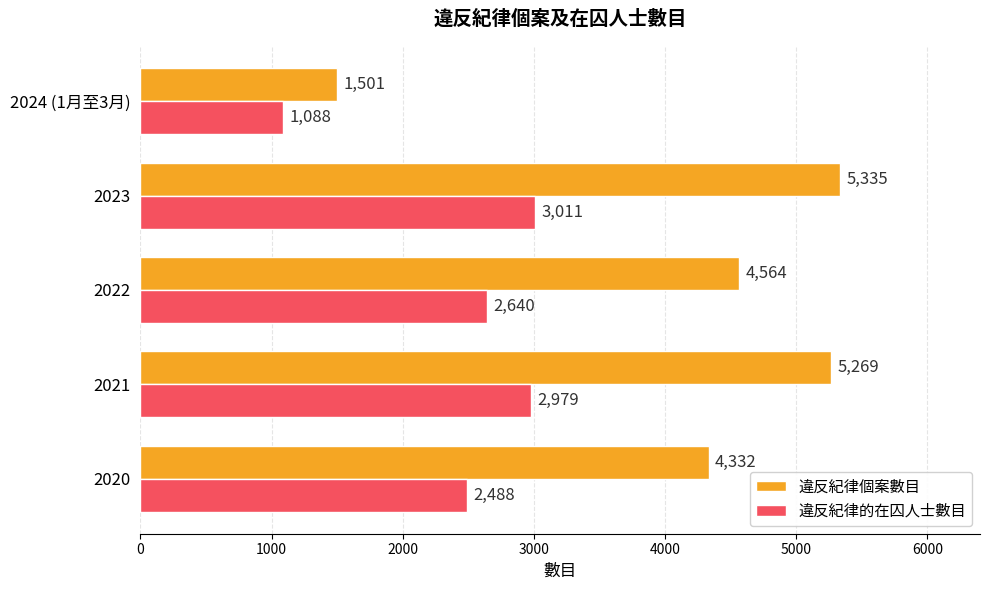

Which series has the largest range (max minus min)?

違反紀律個案數目